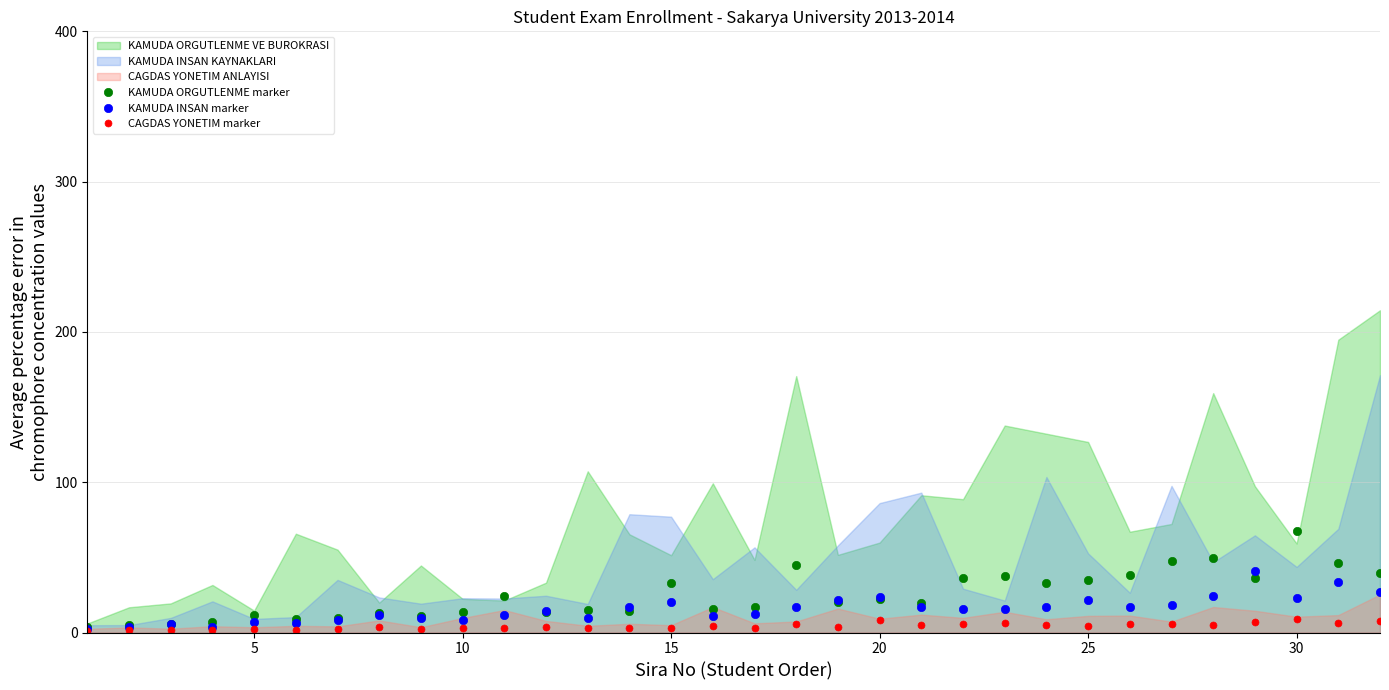

True or false: KAMUDA INSAN marker has more than 1 interior local peaks.

True